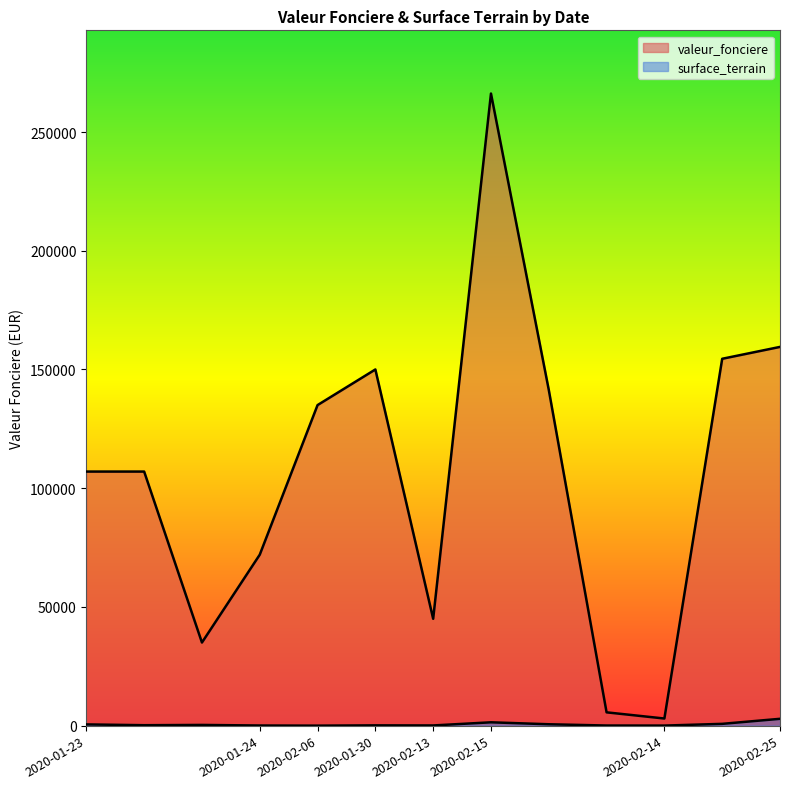

Read the surface_terrain value at 2020-01-23.

519